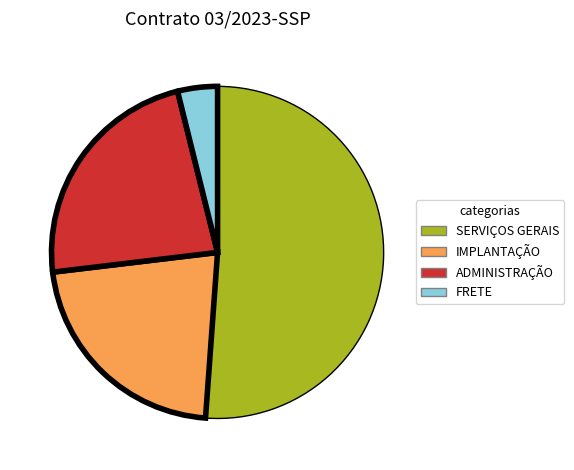

Is there a majority slice in this chart?

Yes